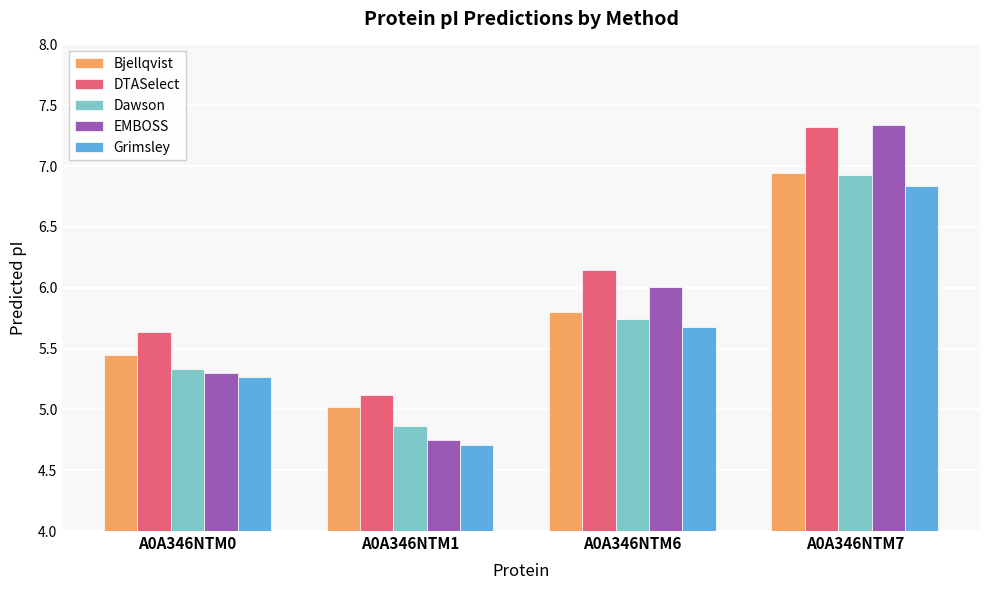

The value of EMBOSS at A0A346NTM1 is 6.8. True or false?

False